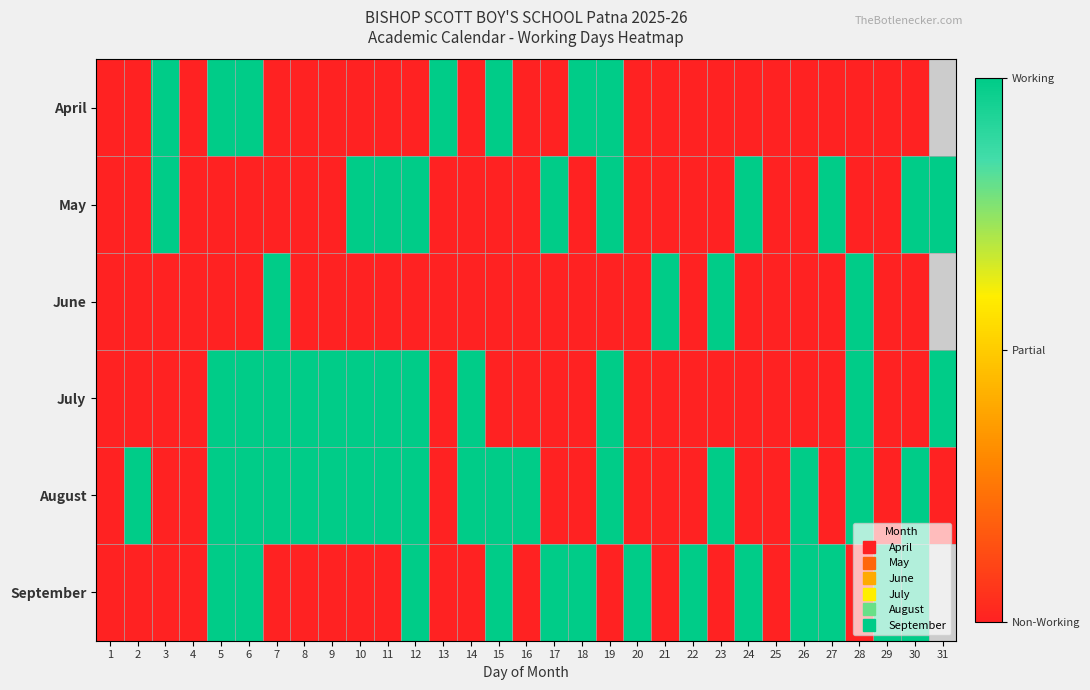

Which category has the highest value across all series?

3